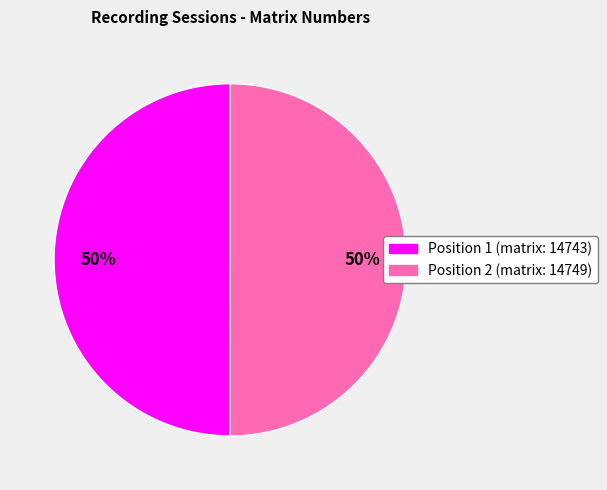

How many slices are in this pie chart?

2